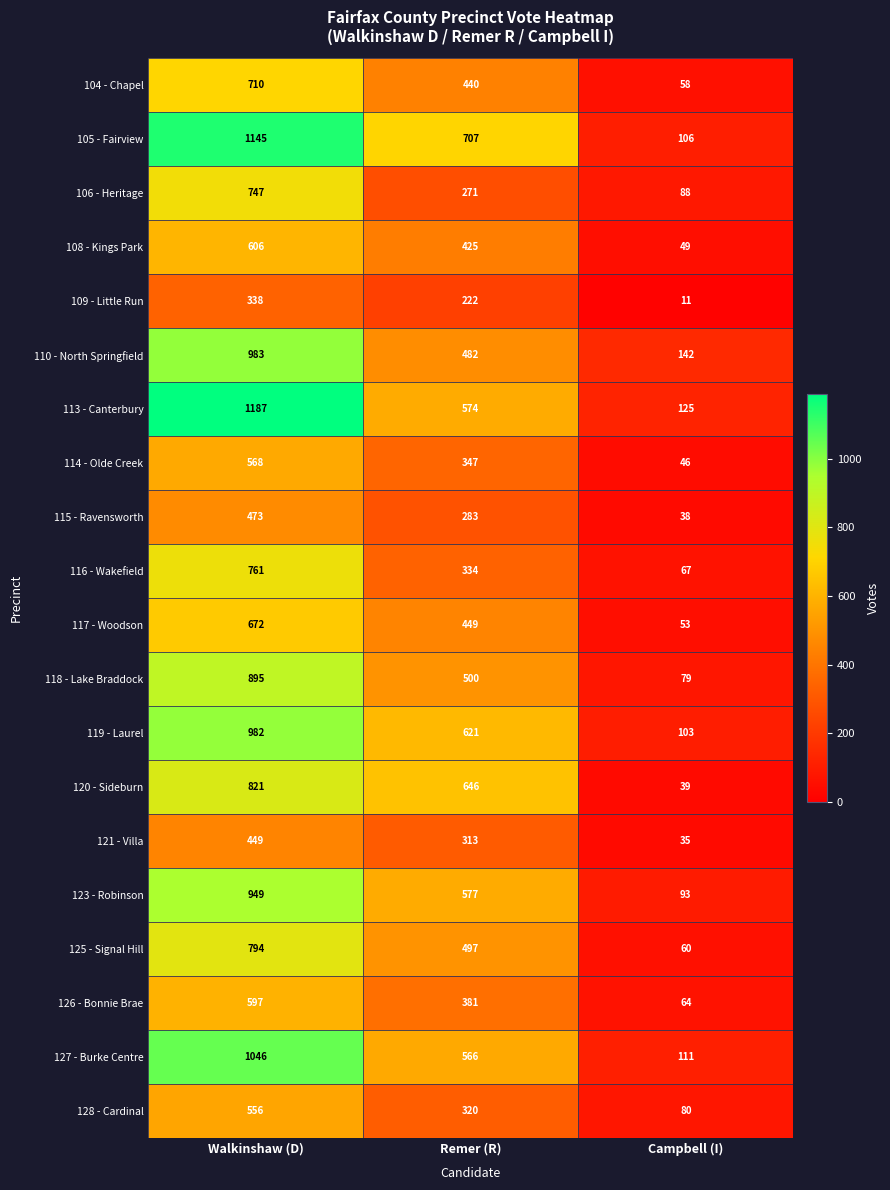

How many 125 - Signal Hill values are between 60 and 794?

3